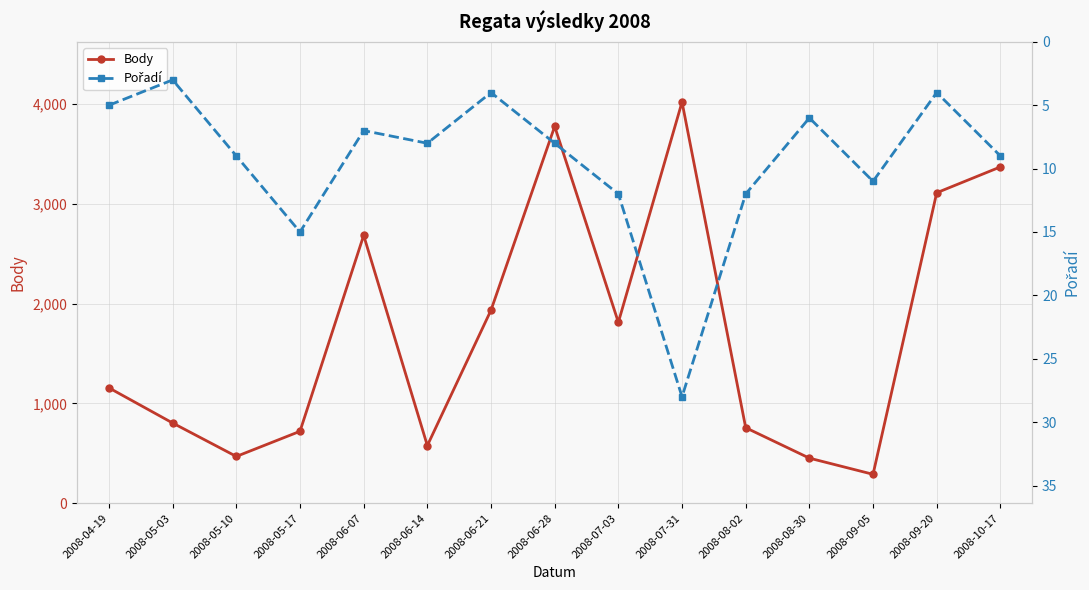

Does the chart display data point markers on the line(s)?

Yes